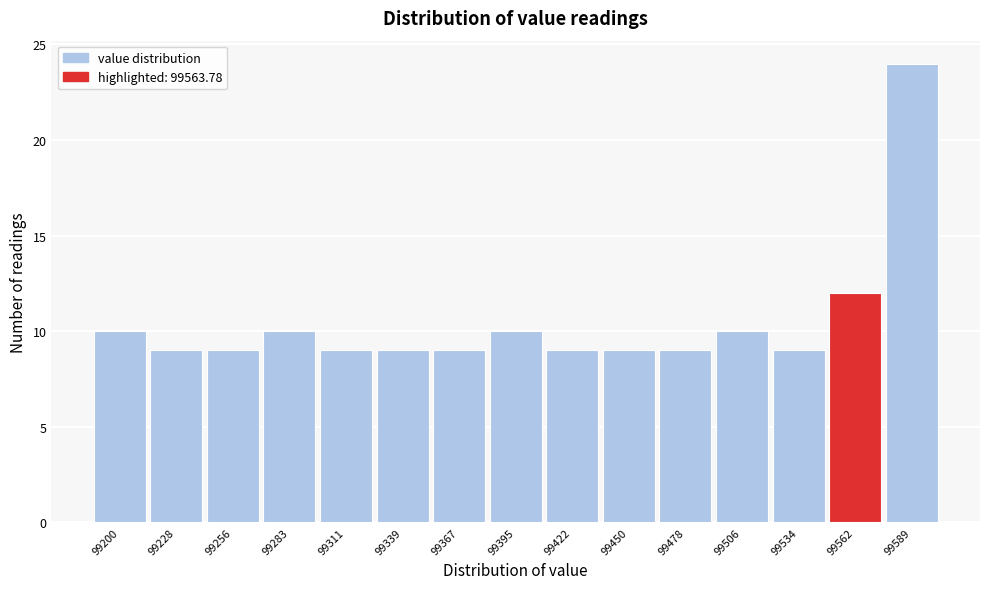

Reading right to left, list all the values displayed in this chart.

99589=24	99562=12	99534=9	99506=10	99478=9	99450=9	99422=9	99395=10	99367=9	99339=9	99311=9	99283=10	99256=9	99228=9	99200=10